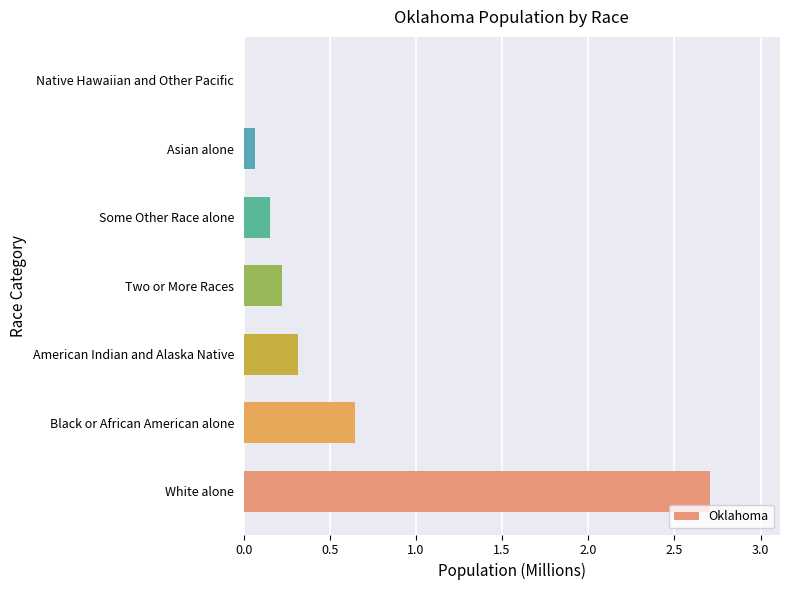

How many categories are shown in the chart?

7